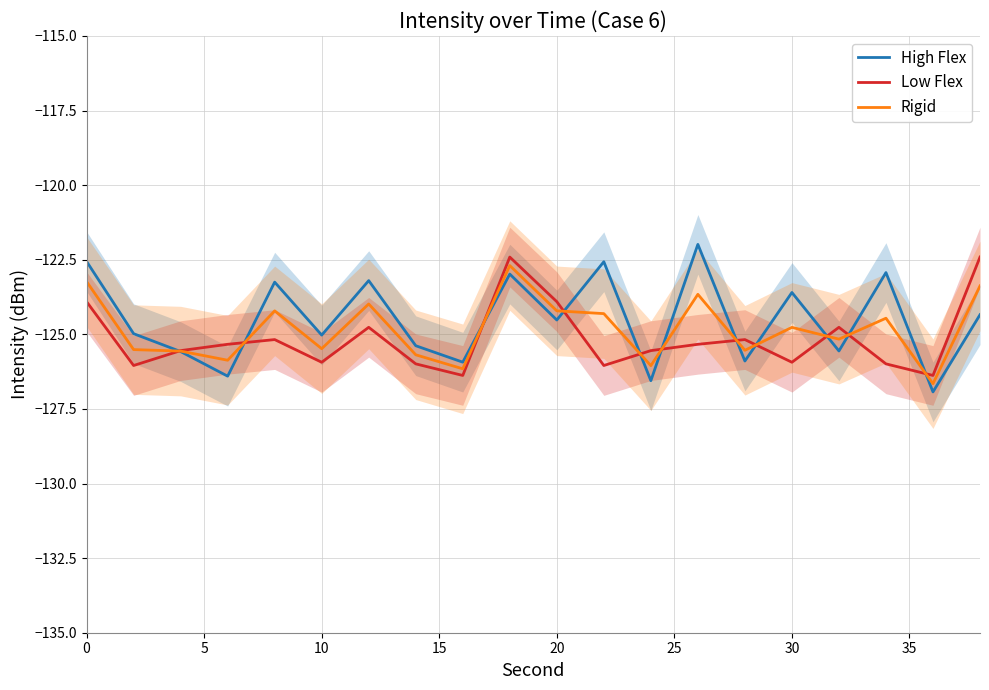

How many values in the Rigid series exceed -124?

5